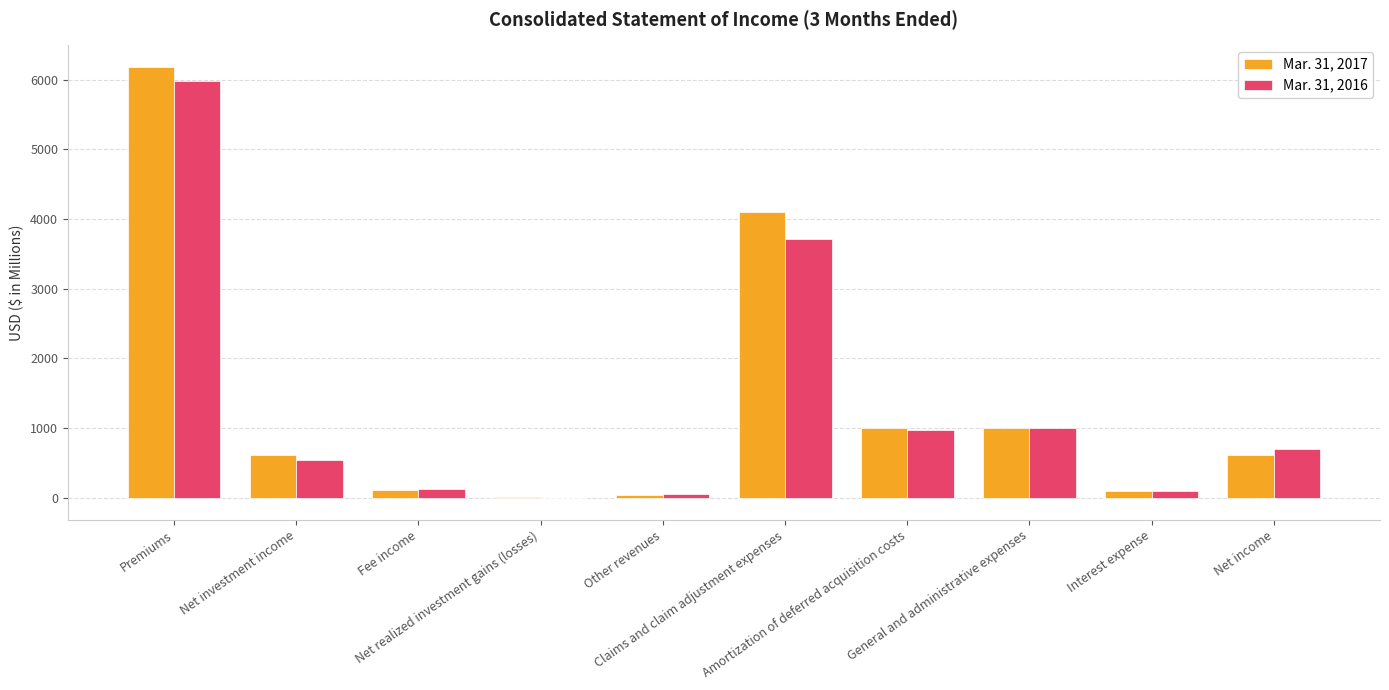

Where does the Mar. 31, 2016 series first go above 691?

Premiums